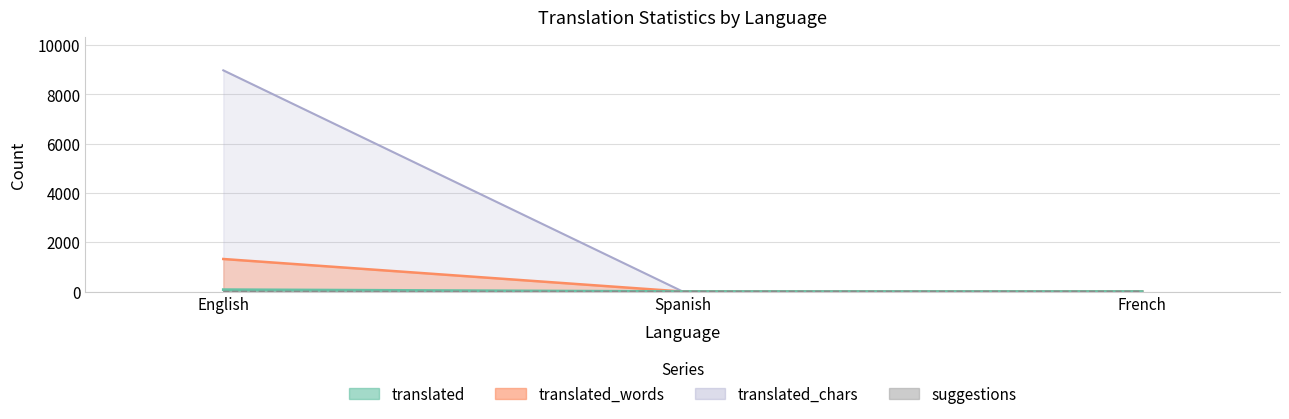

Reading left to right, list all the values displayed in this chart.

suggestions: 0	1	2
translated: 1320	0	0
translated_percent: 76	0	0
translated_words: 8974	0	0